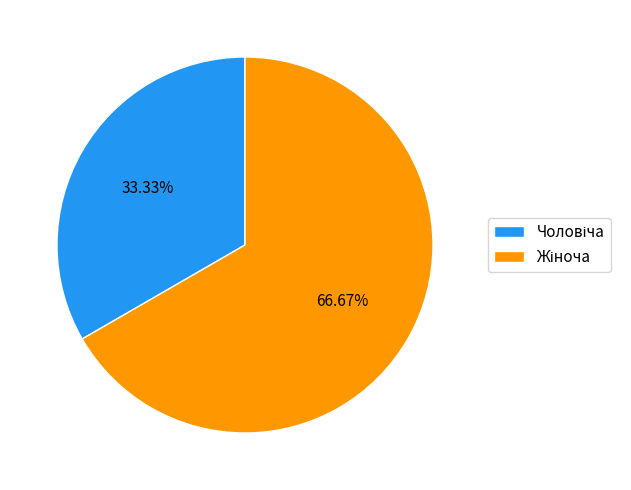

Is there any slice that represents more than half of the pie?

Yes